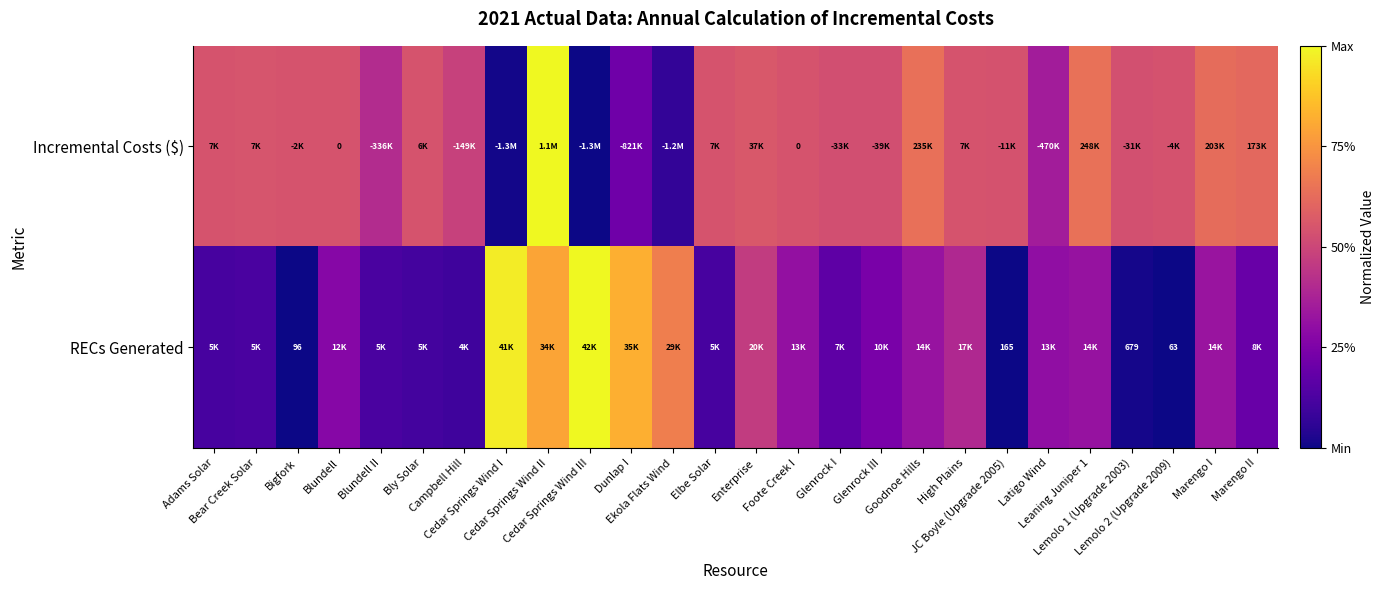

Which series has the widest spread of values?

Incremental Costs ($)